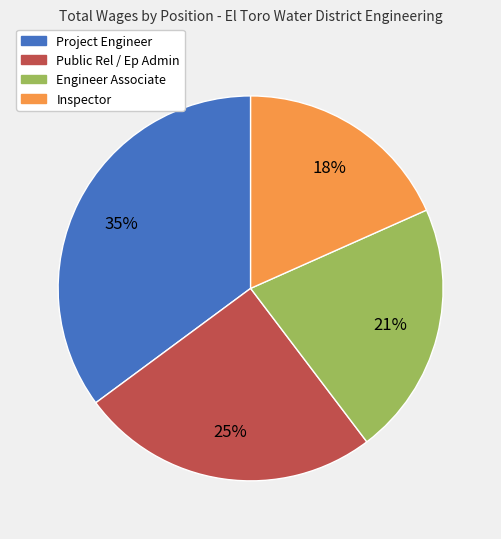

To the nearest percent, what is the difference between the Project Engineer and Inspector slice percentages?

17%